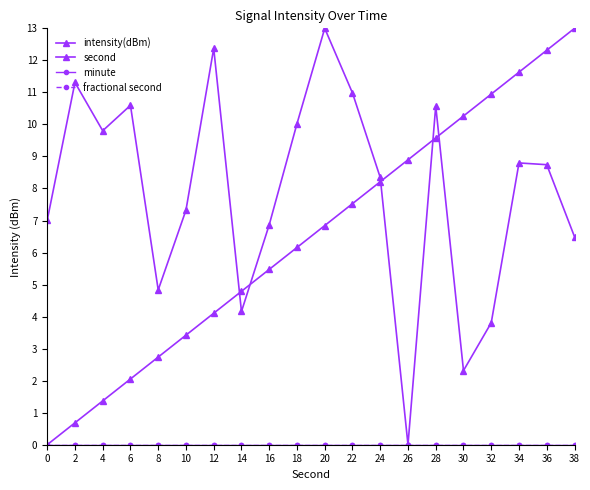

True or false: fractional second has more than 0 interior local peaks.

False